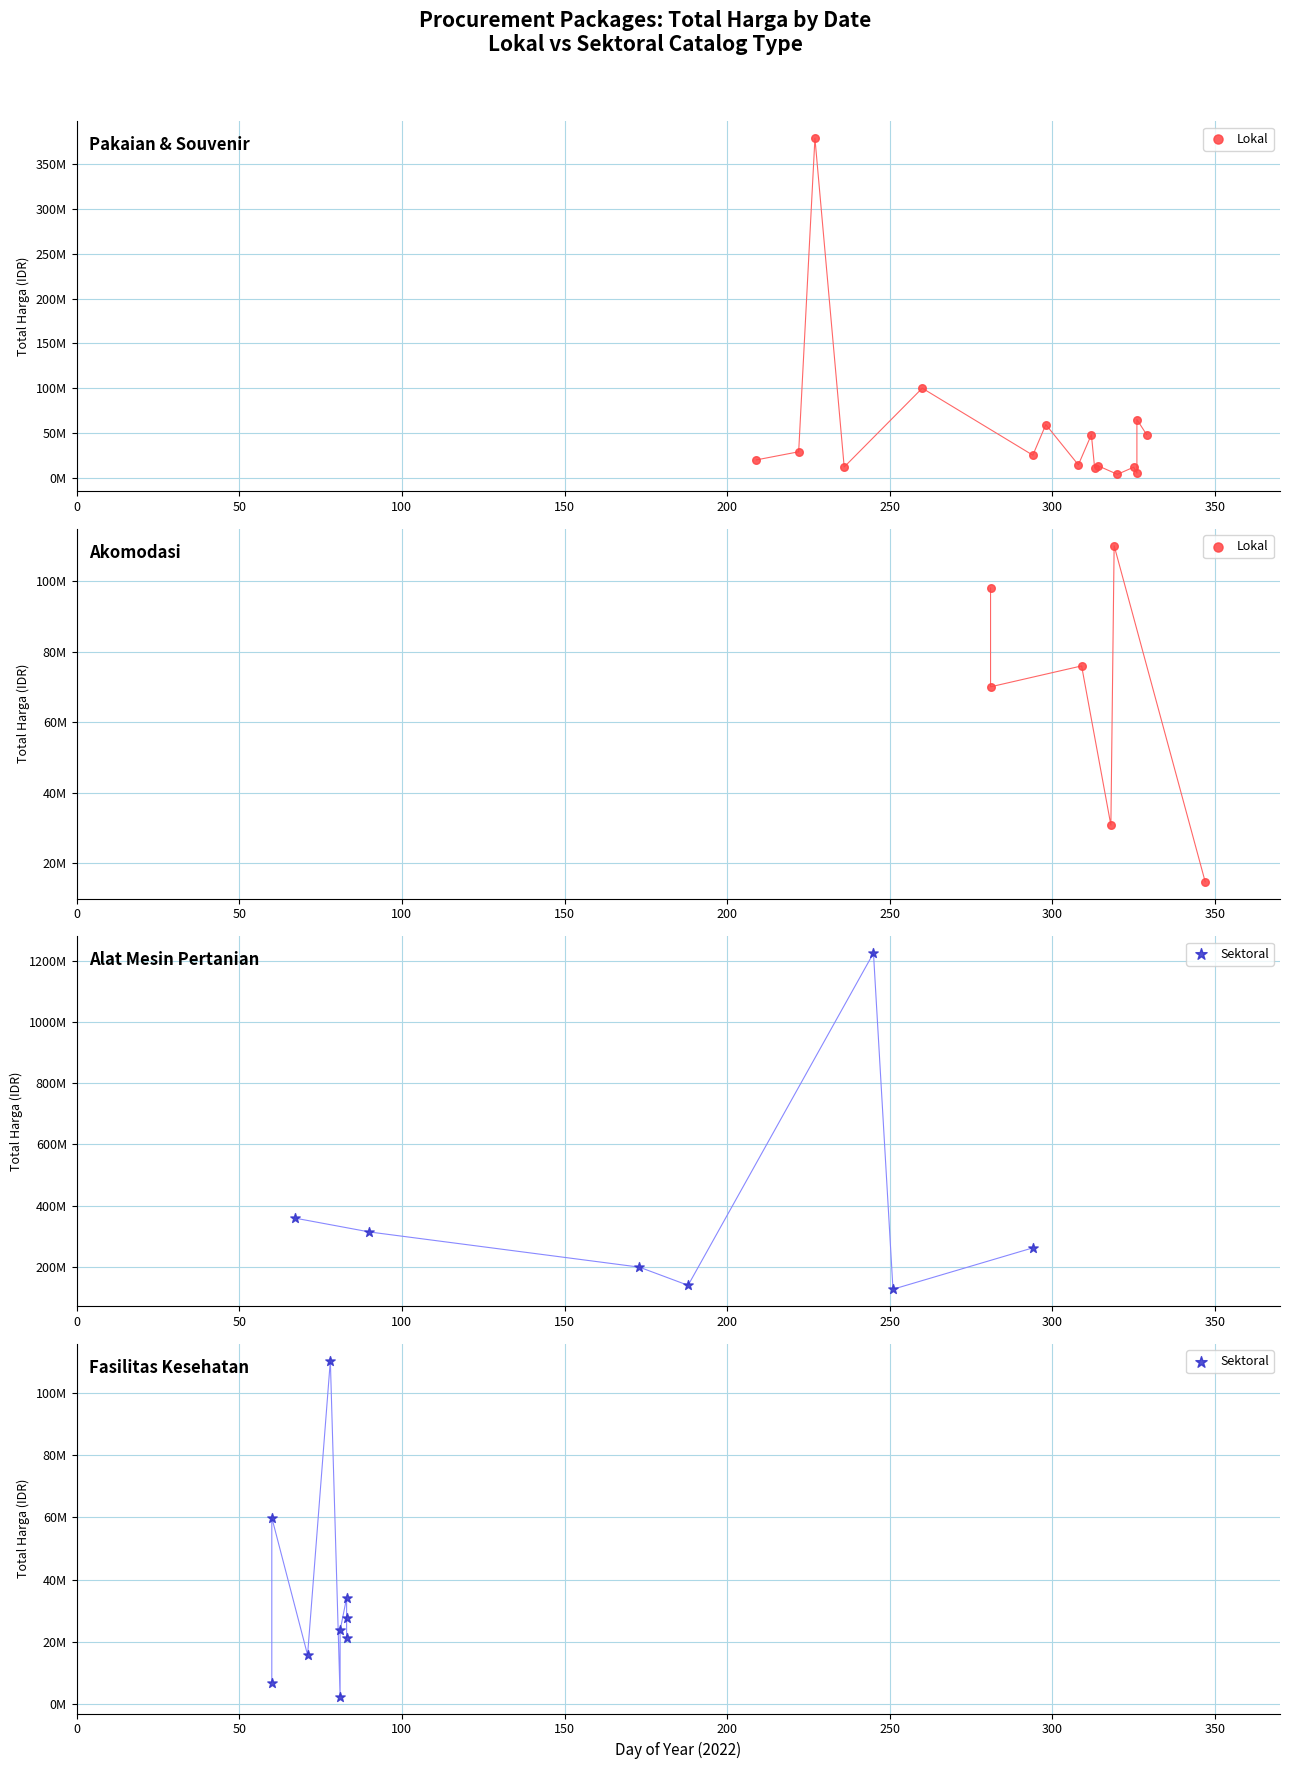

Which series reaches the maximum Y coordinate?

Total Harga (Sektoral)